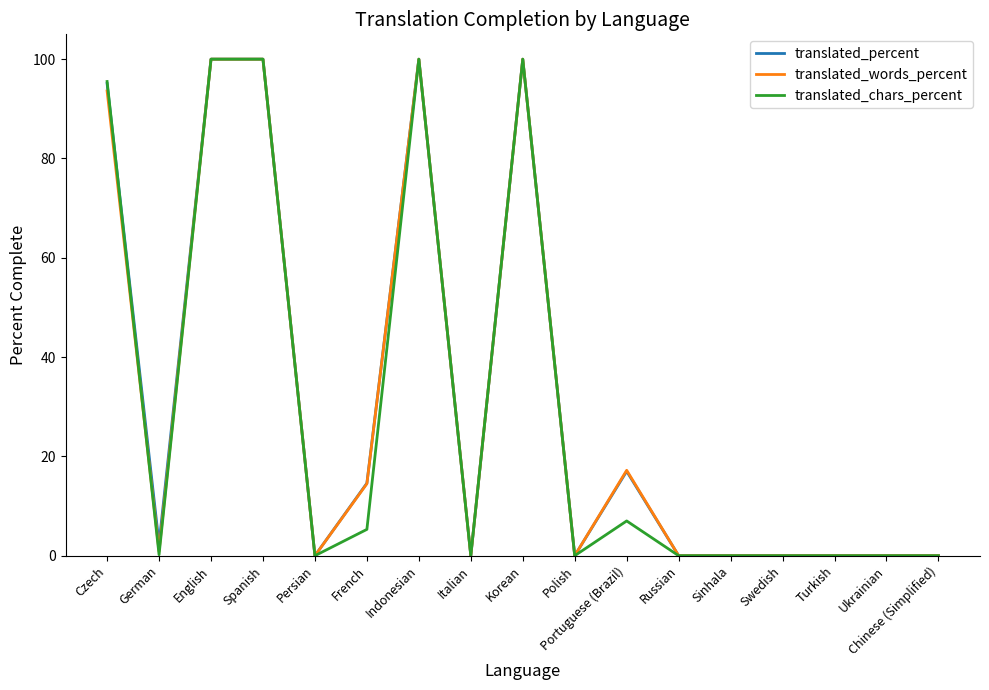

True or false: translated_chars_percent has more than 0 interior local peaks.

True